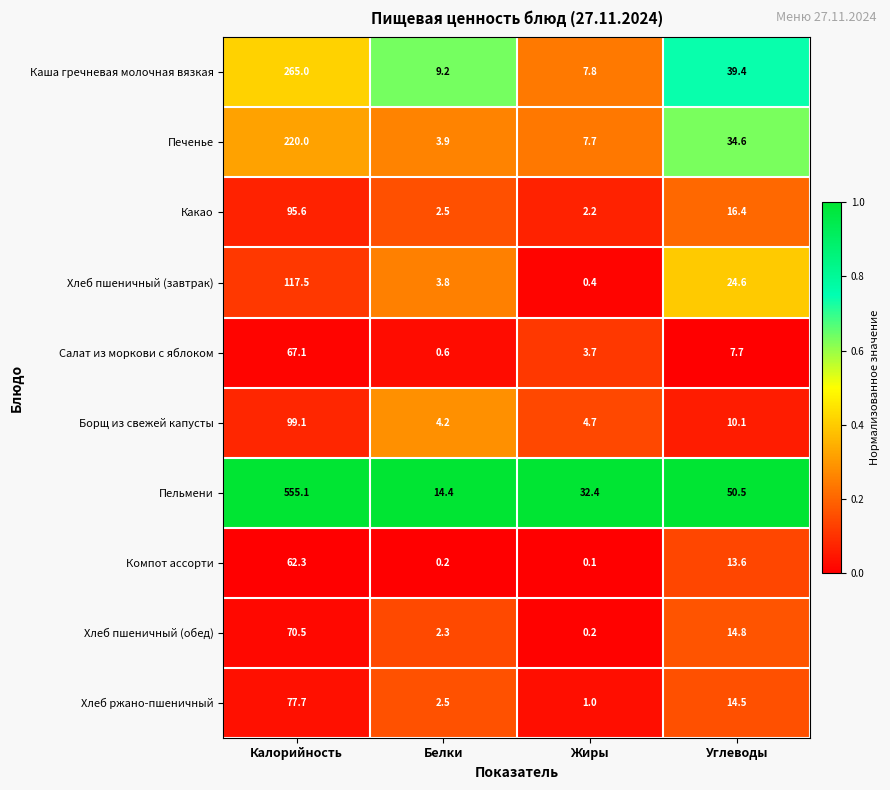

Between Белки and Жиры, which series saw the biggest shift?

Пельмени